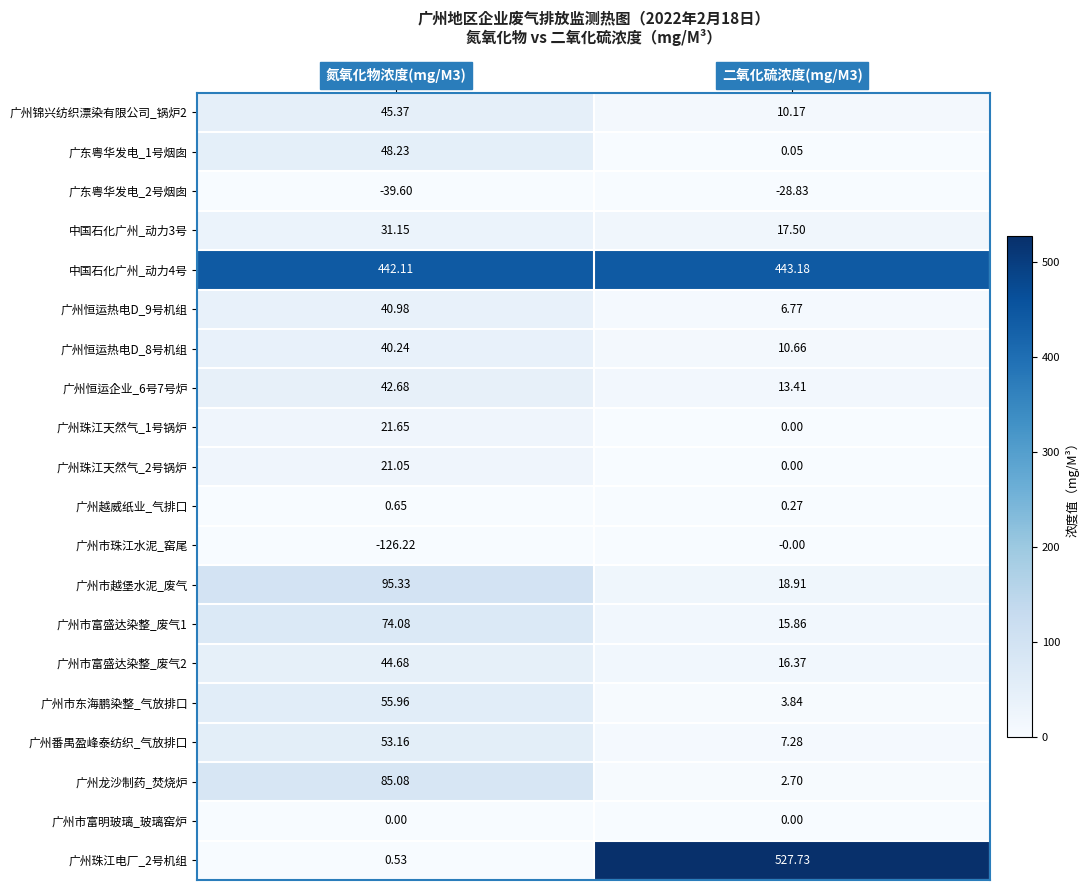

At which category is the sum across all series the highest?

二氧化硫浓度(mg/M3)